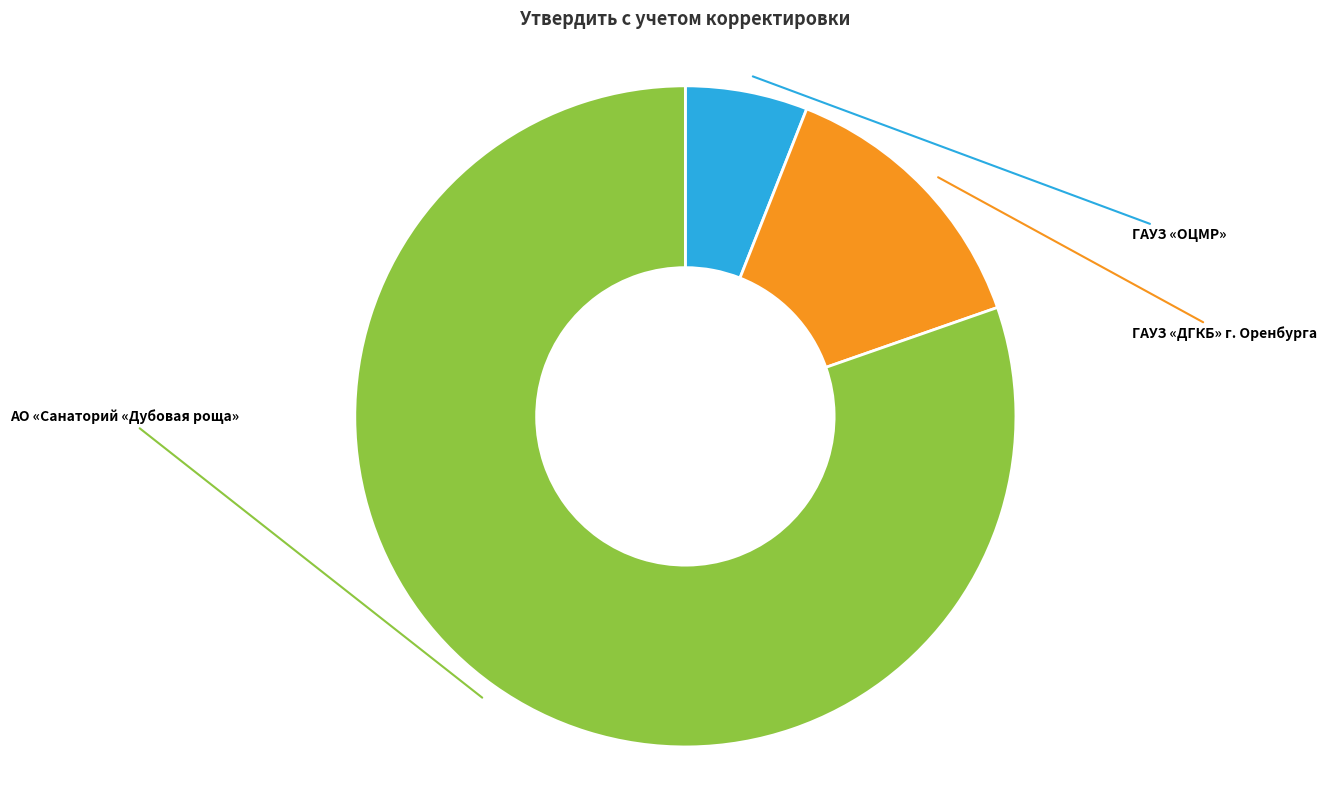

Does any single category account for the majority?

Yes